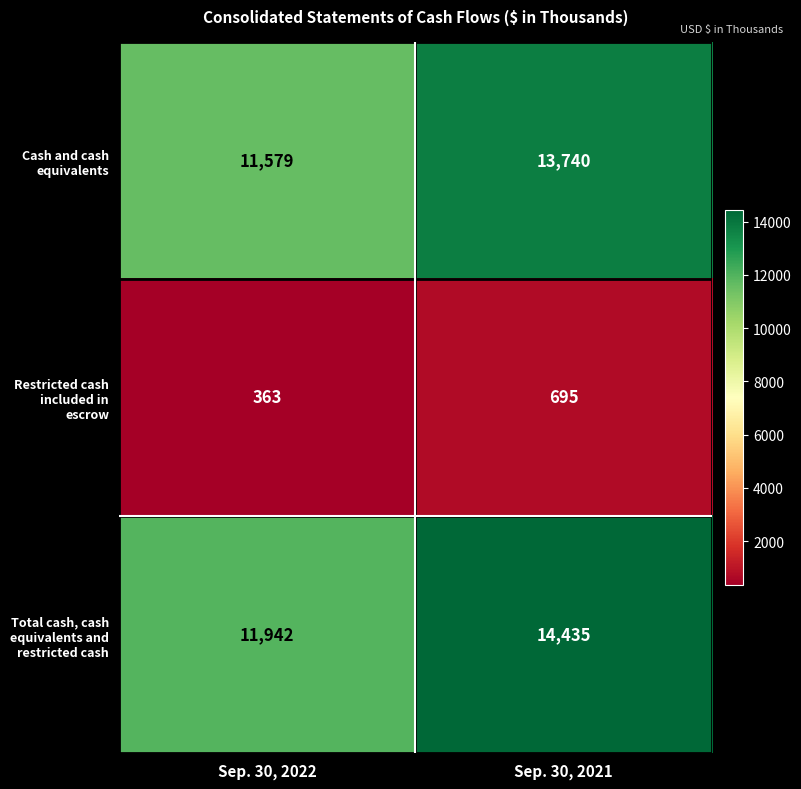

What is the difference between the Cash and cash equivalents values at Sep. 30, 2022 and Sep. 30, 2021?

2161